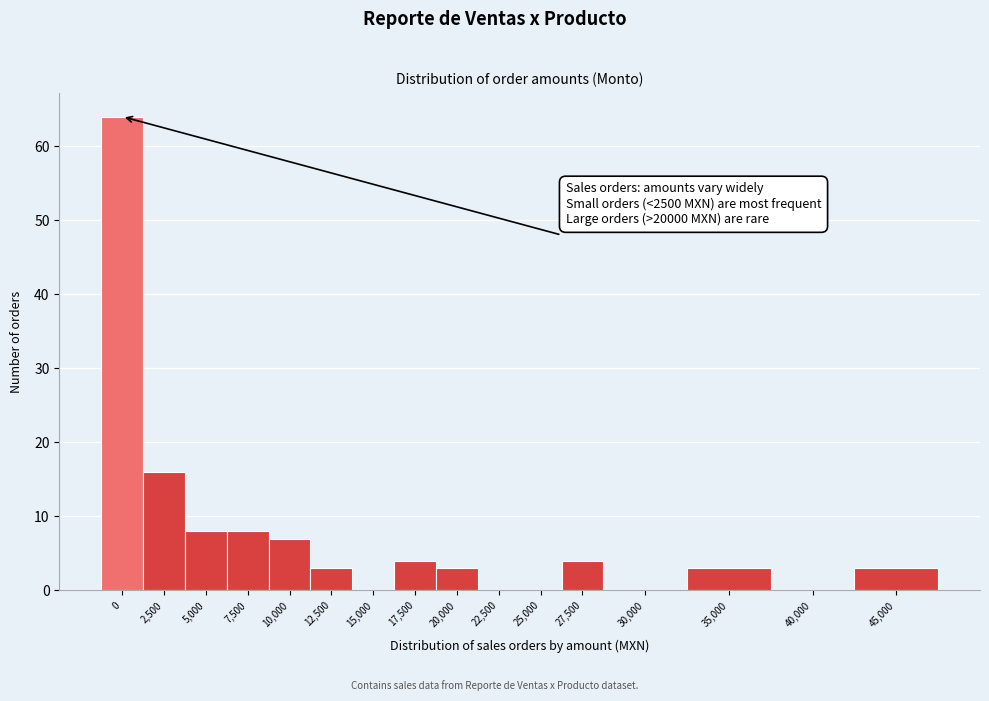

Reading left to right, list all the values displayed in this chart.

0=64	2,500=16	5,000=8	7,500=8	10,000=7	12,500=3	15,000=0	17,500=4	20,000=3	22,500=0	25,000=0	27,500=4	30,000=0	35,000=3	40,000=0	45,000=3